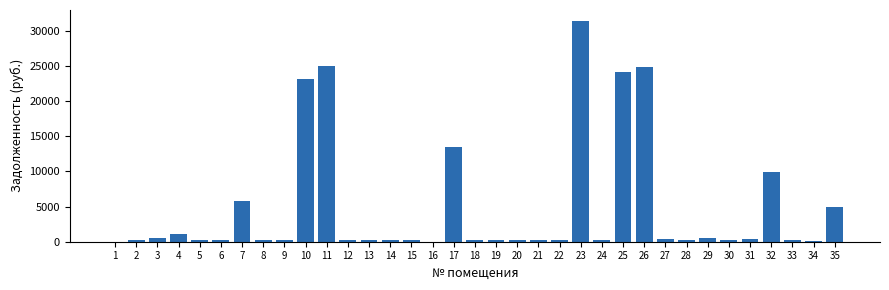

The value at 17 is 23301.1. True or false?

False